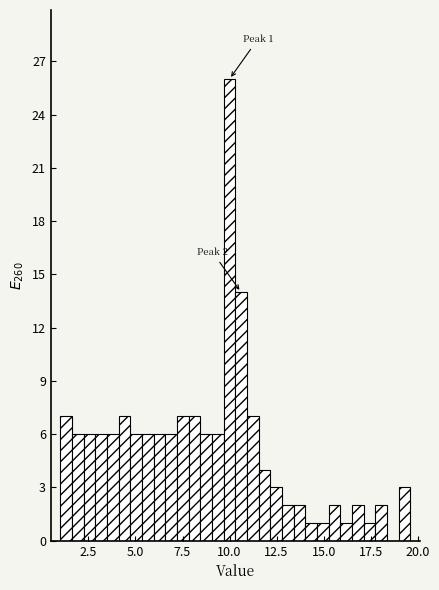

Read against the x-axis, roughly where is the centre of the tallest bar?

10.0